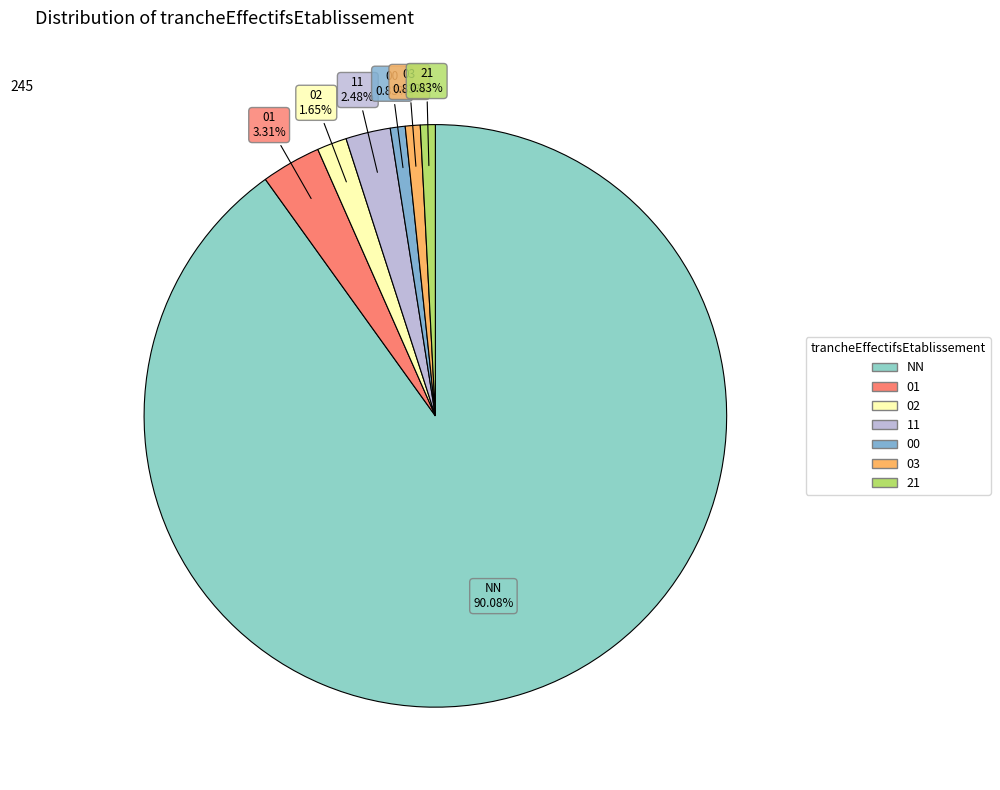

How many slices are in this pie chart?

7